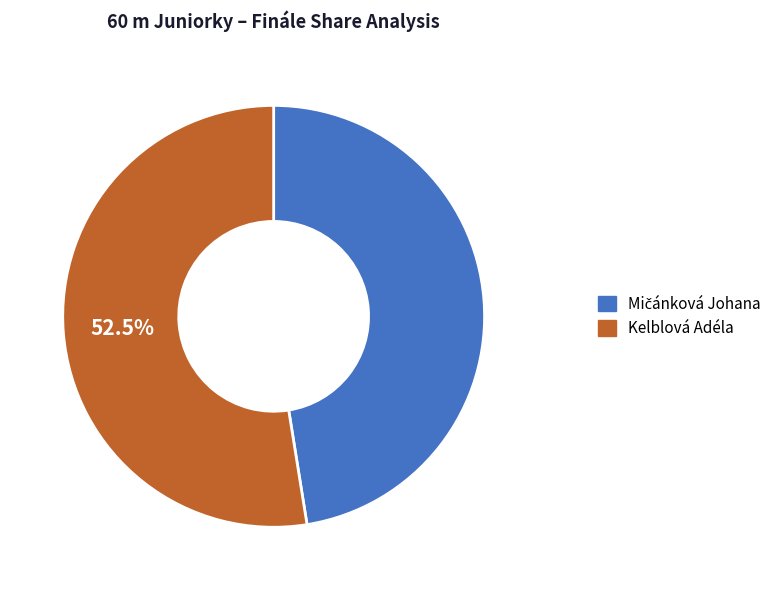

Which slice is the largest?

Kelblová Adéla